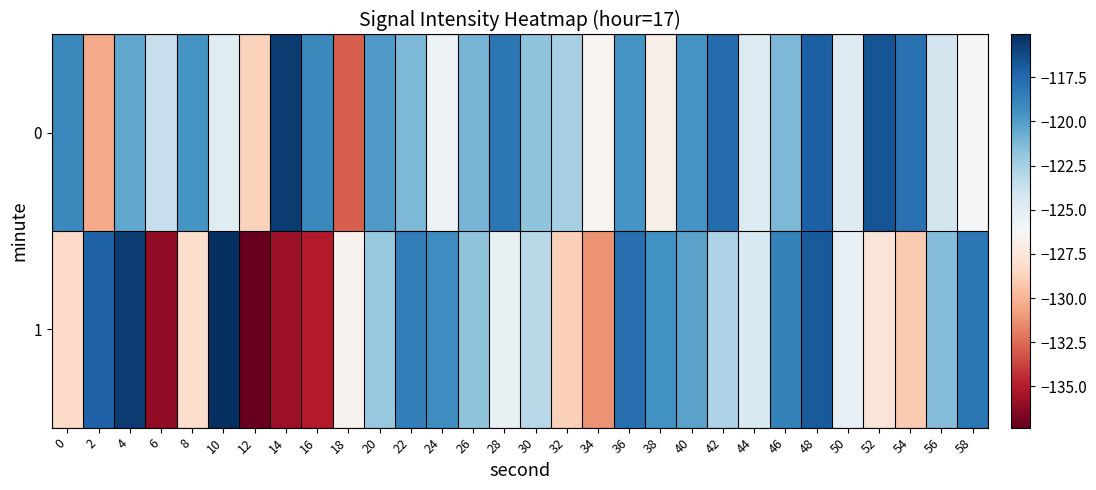

What is the greatest value displayed?

-115.1